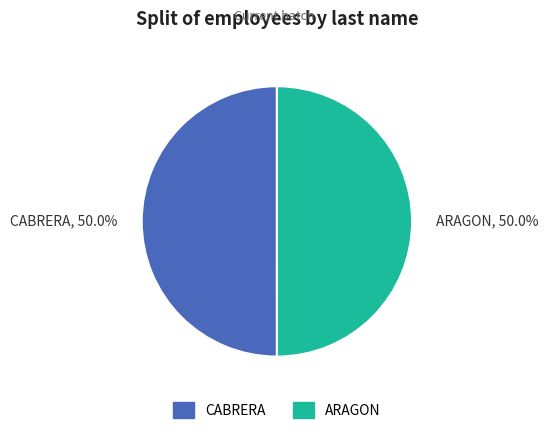

What is the ratio of the value at ARAGON to the value at CABRERA?

1.0